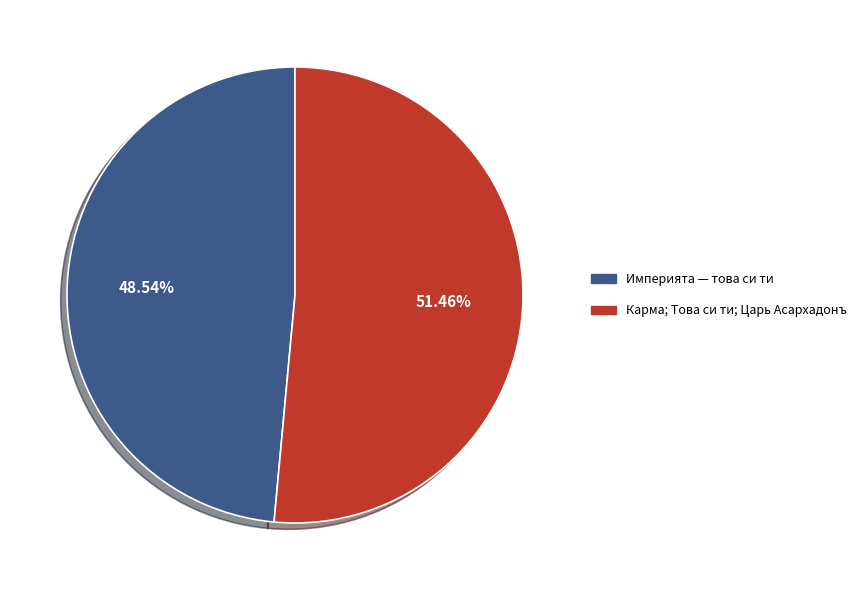

Is it true that Империята — това си ти is 41% of the pie?

False